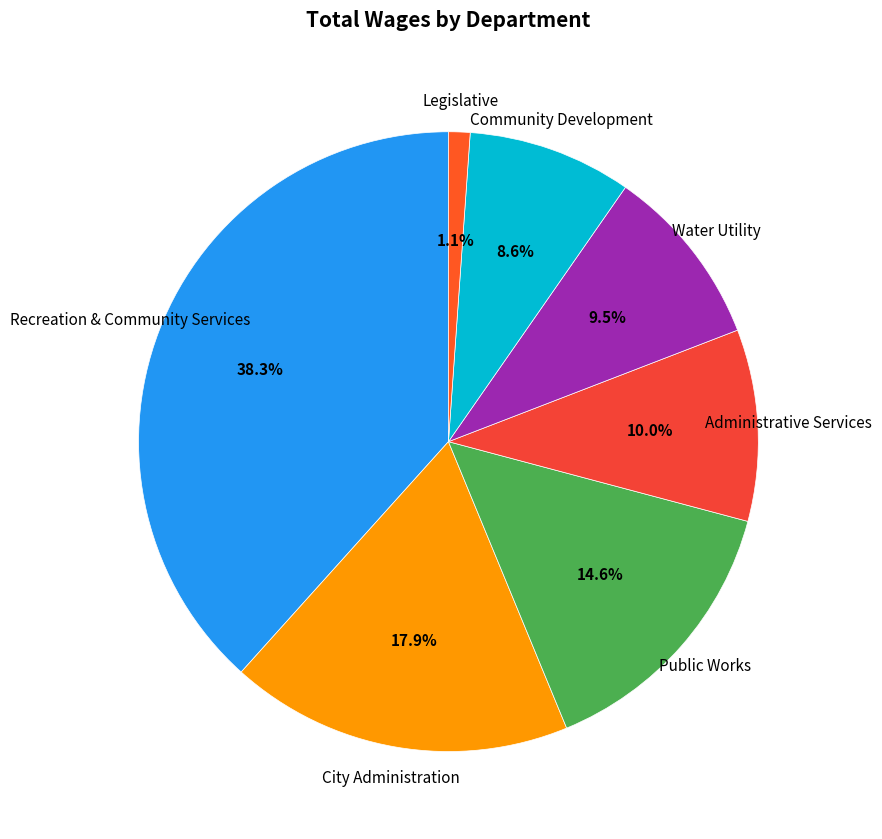

Is there any slice that represents more than half of the pie?

No